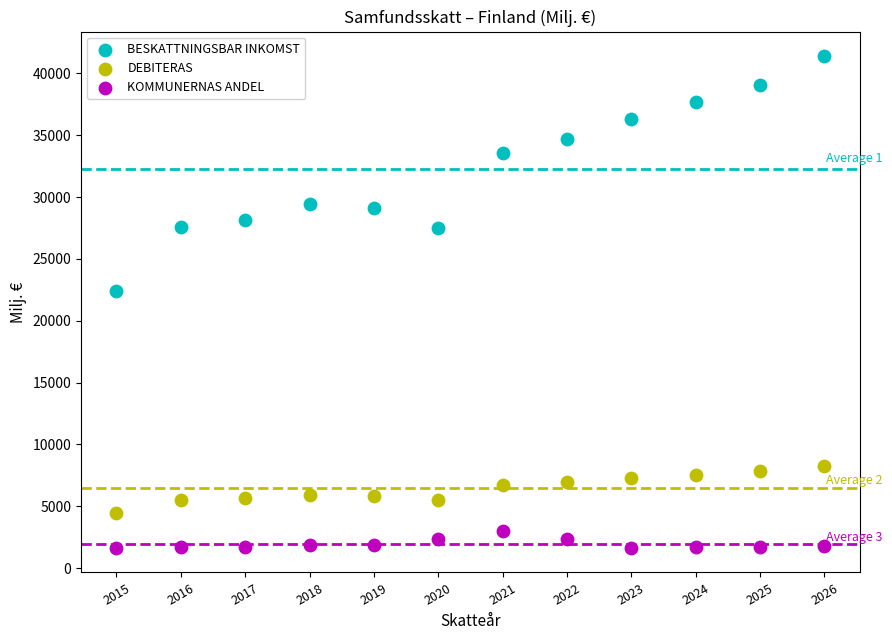

Which series reaches the maximum Y coordinate?

BESKATTNINGSBAR INKOMST